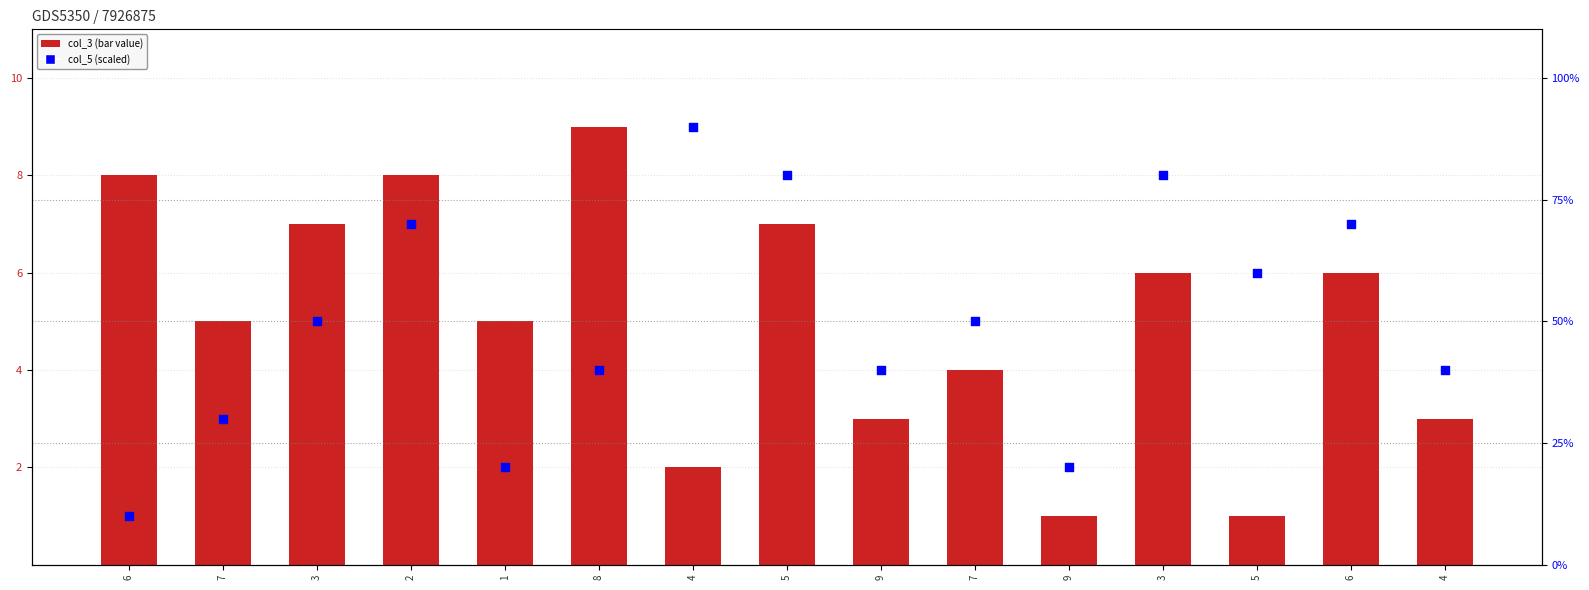

Which series has the largest Y range (max minus min)?

col_5